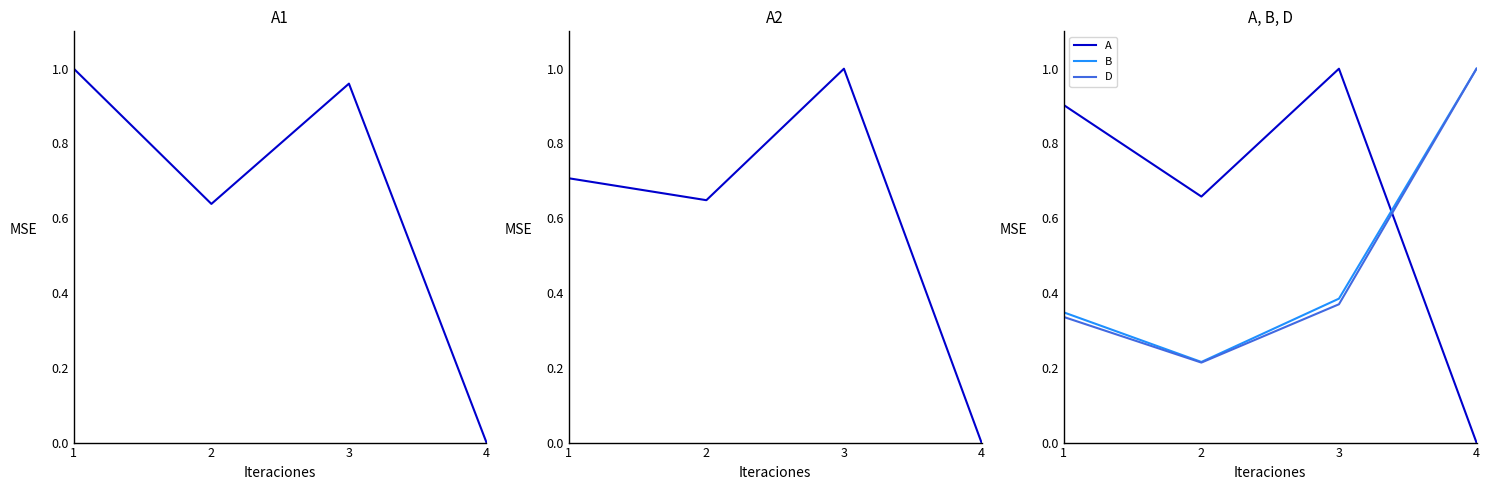

Rank the series at 4 from lowest to highest value.

A1, A2, A, B, D